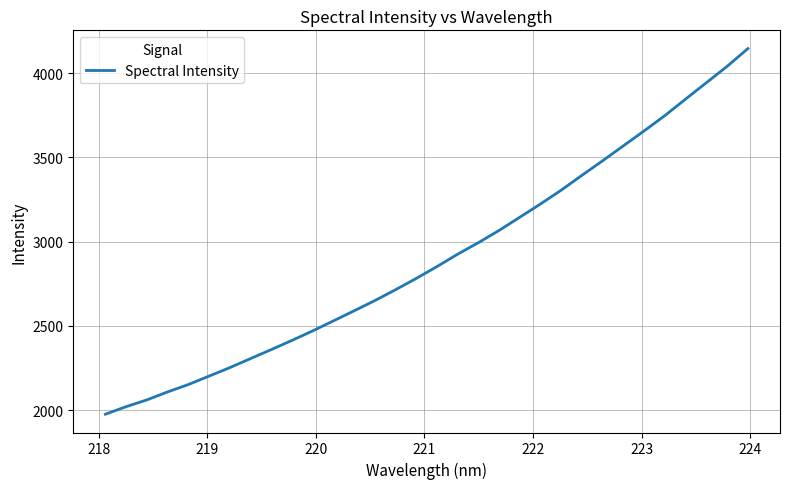

What is the greatest value displayed?

4145.3